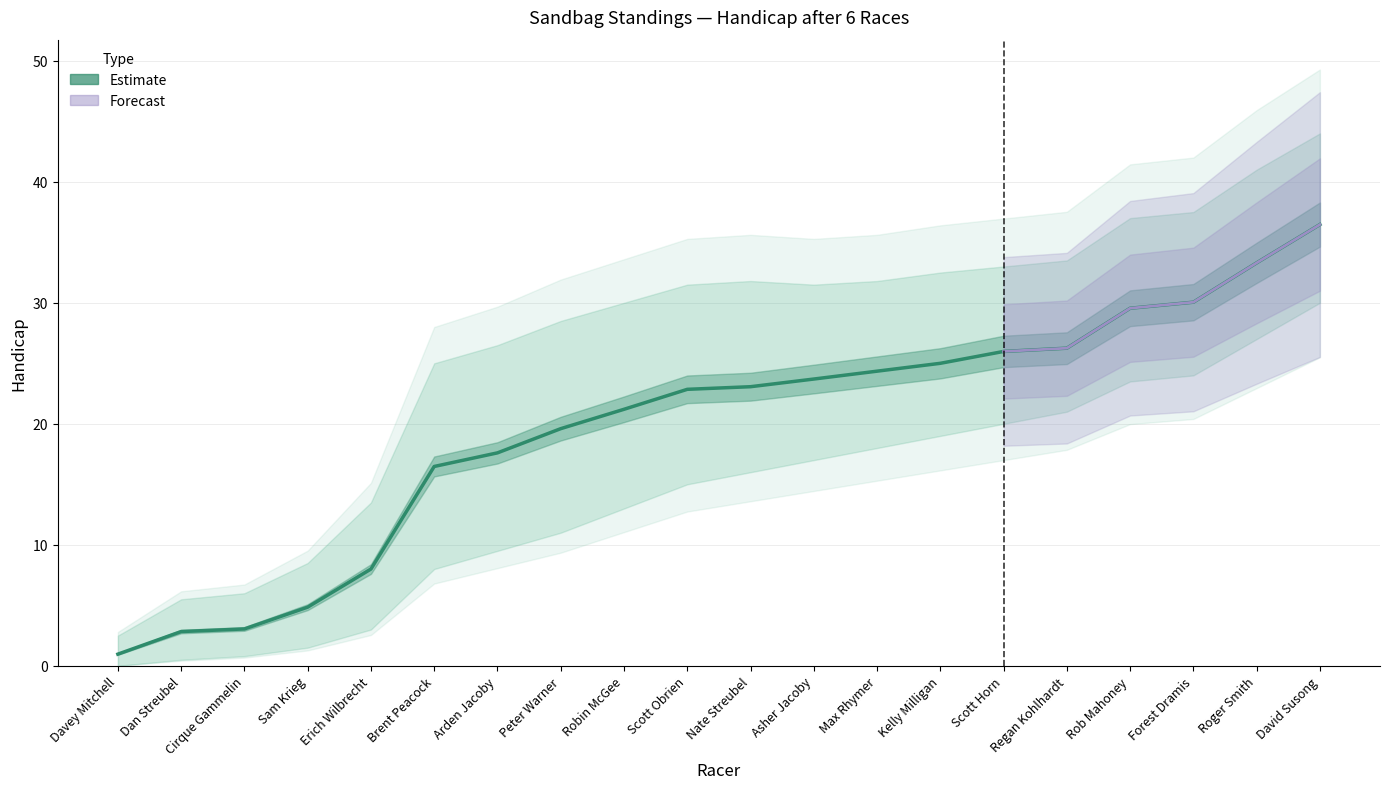

Rank the categories by value from lowest to highest.

Davey Mitchell, Dan Streubel, Cirque Gammelin, Sam Krieg, Erich Wilbrecht, Brent Peacock, Arden Jacoby, Peter Warner, Robin McGee, Scott Obrien, Nate Streubel, Asher Jacoby, Max Rhymer, Kelly Milligan, Scott Horn, Regan Kohlhardt, Rob Mahoney, Forest Dramis, Roger Smith, David Susong